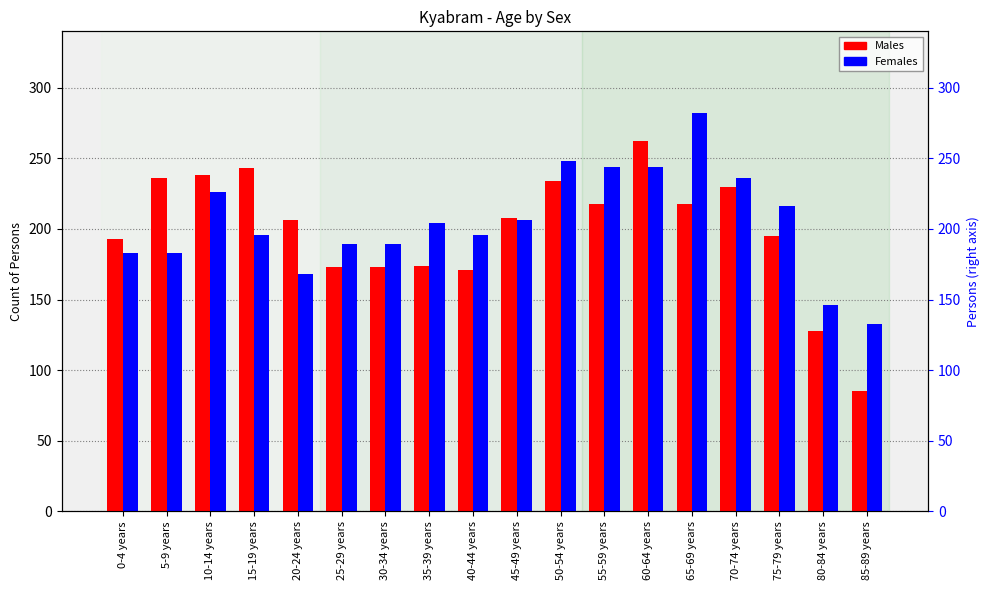

Read the Females value at 45-49 years, to the nearest 10.

210